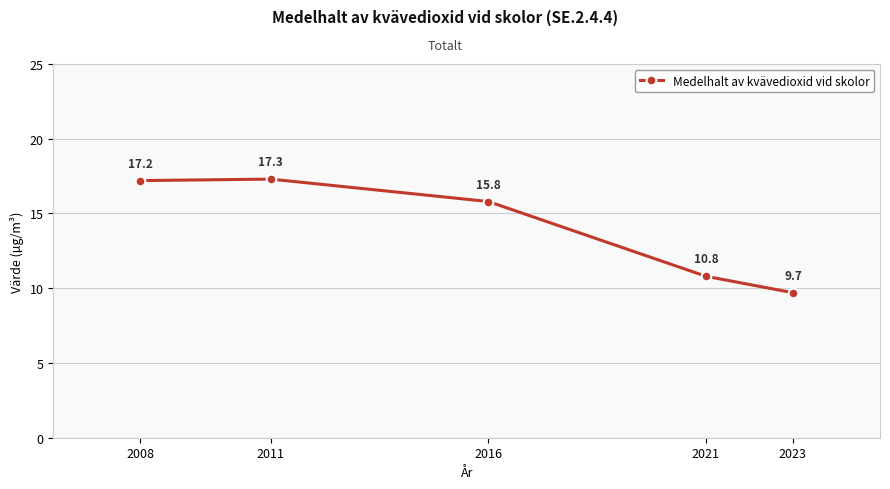

How many lines are shown in the chart?

1